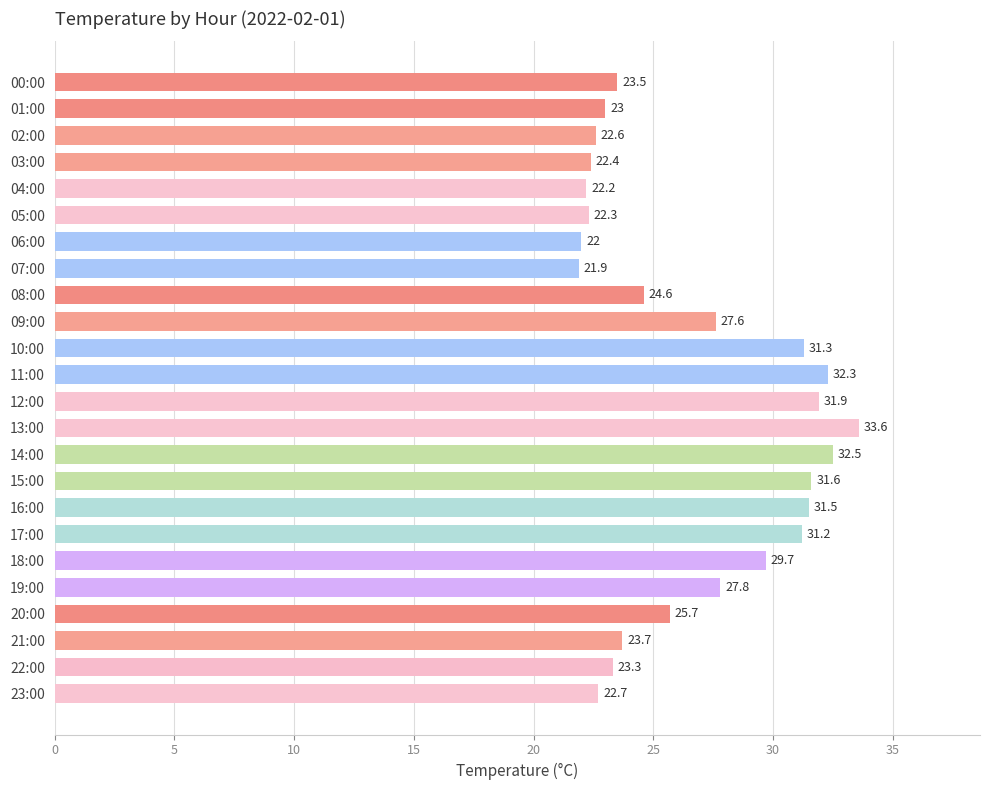

What is the sum of the values at 05:00 and 20:00?

48.0